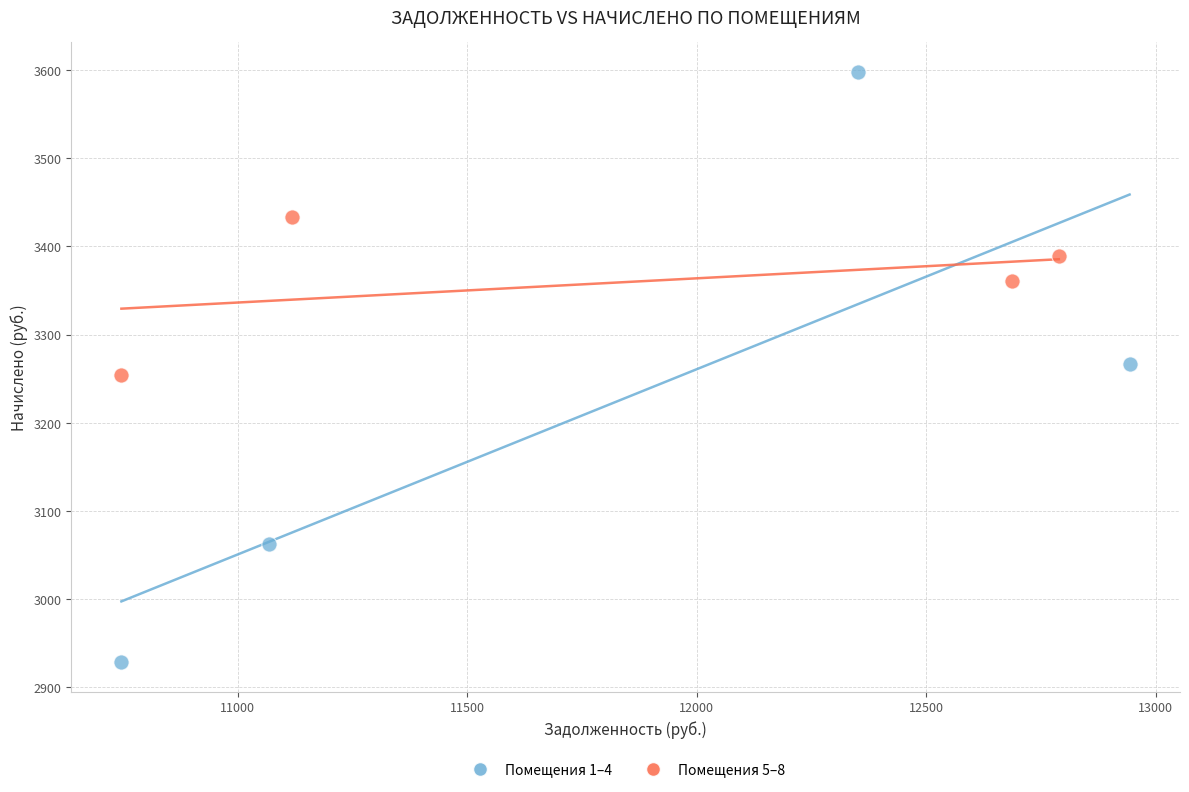

Which series contains the lowest Y value?

Помещения 1–4